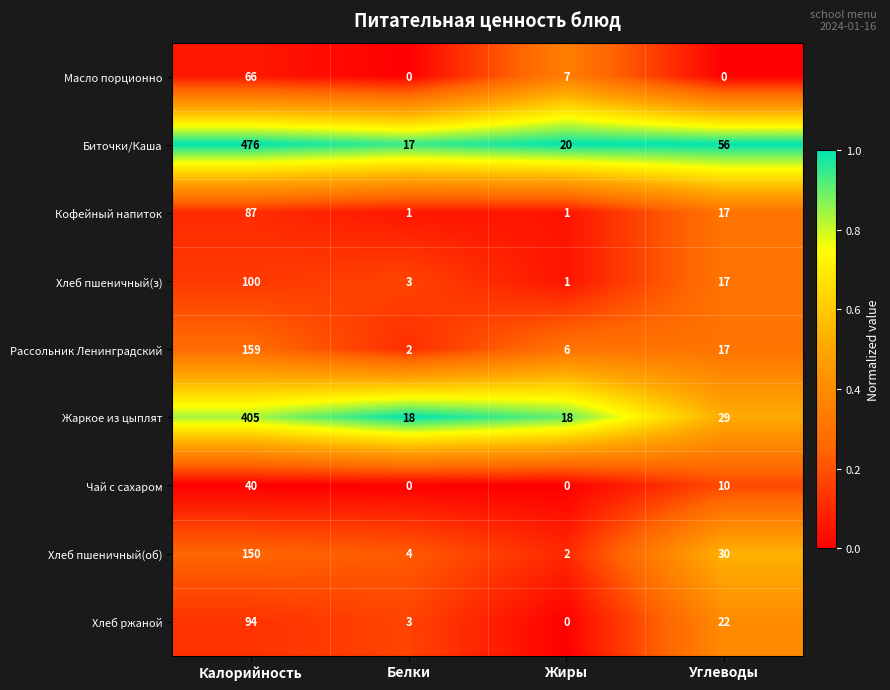

Is it true that Хлеб пшеничный(з) equals 2 at Жиры?

False